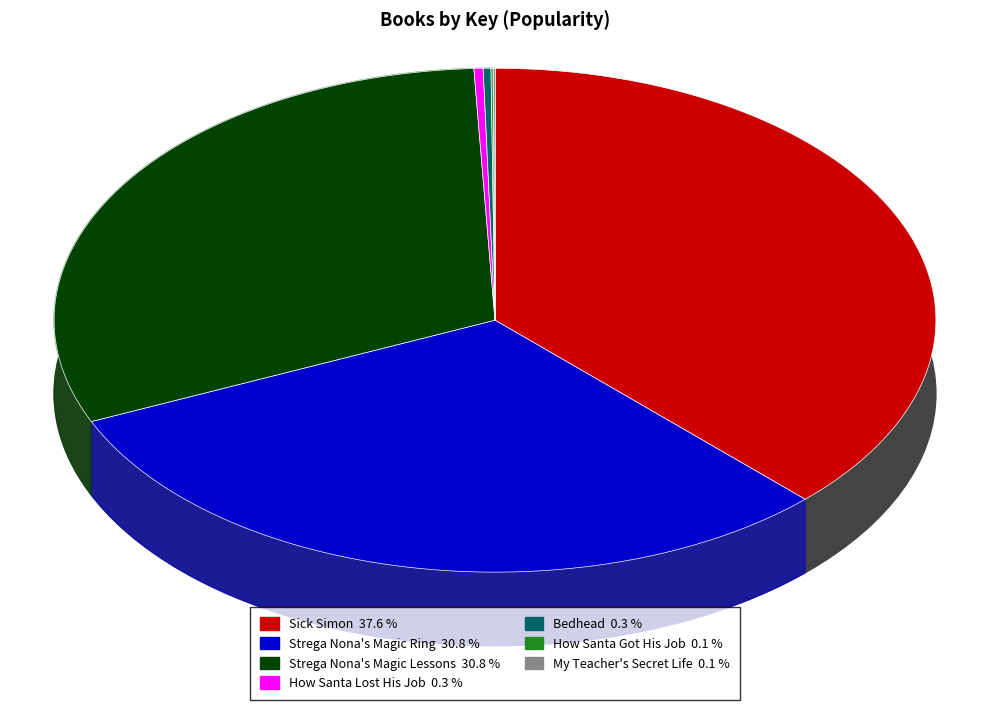

Does any single category account for the majority?

No